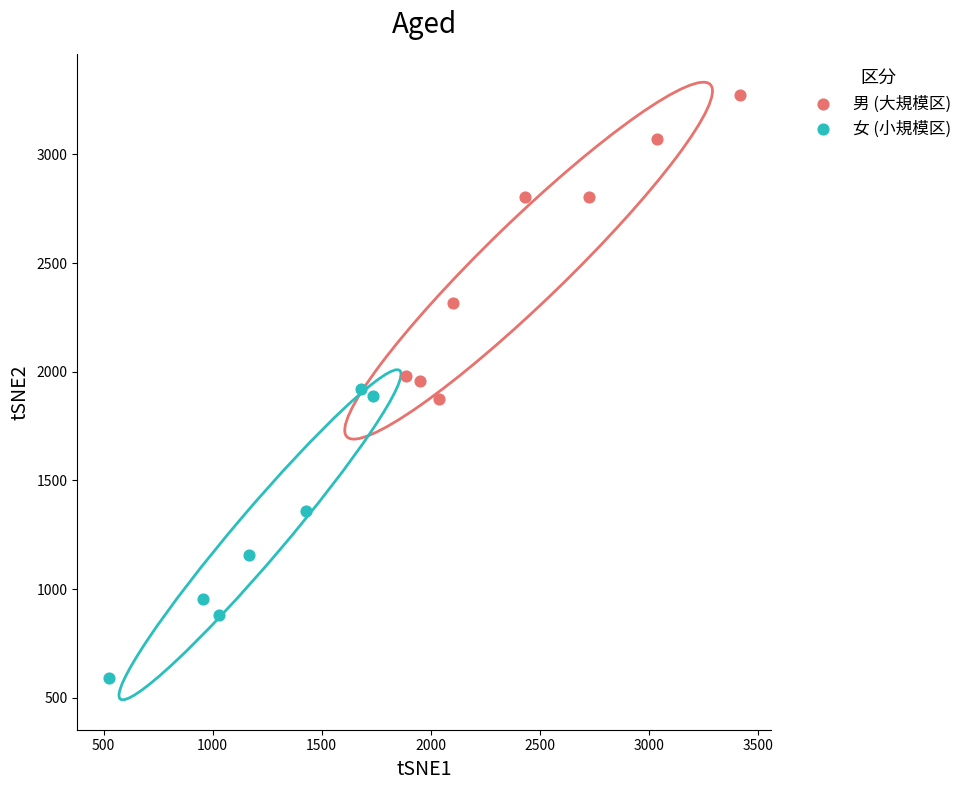

Which series contains the lowest Y value?

女 (小規模区)